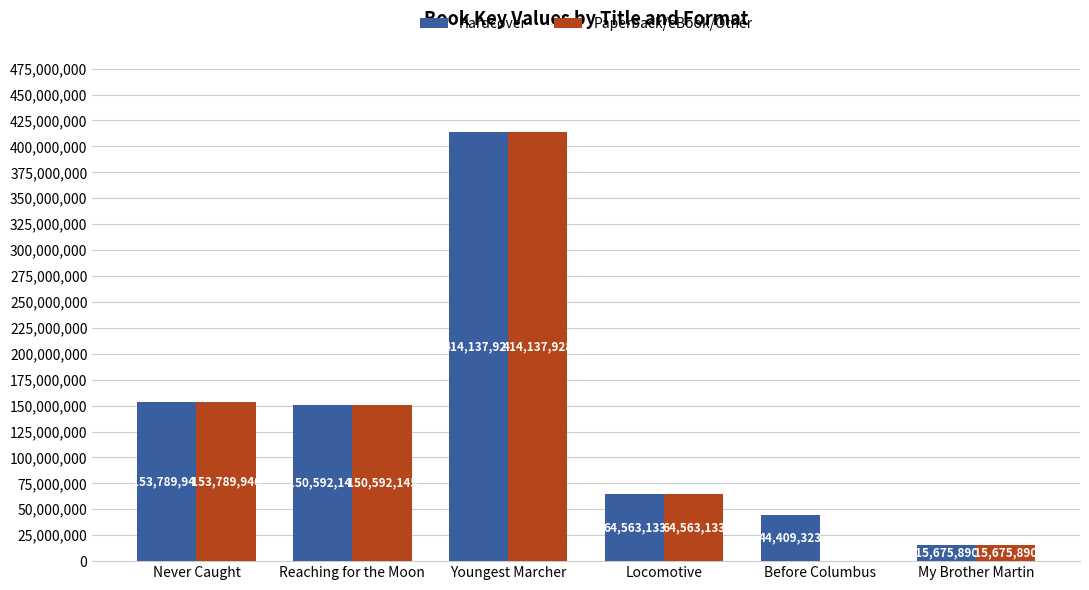

Which category has the highest value in the Paperback/eBook/Other series?

Youngest Marcher